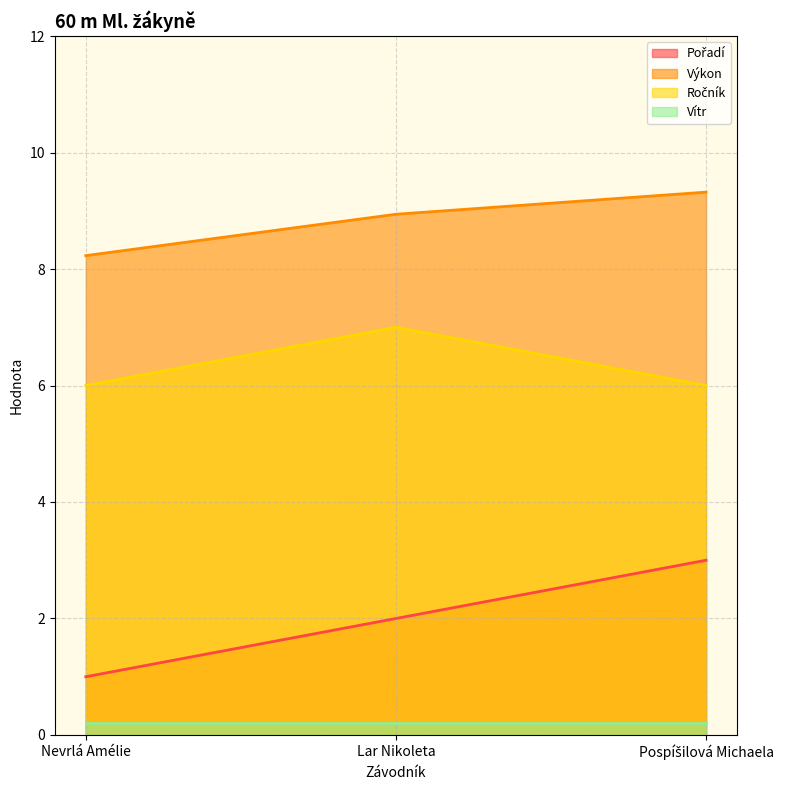

Which series changed the most between Nevrlá Amélie and Lar Nikoleta?

Pořadí